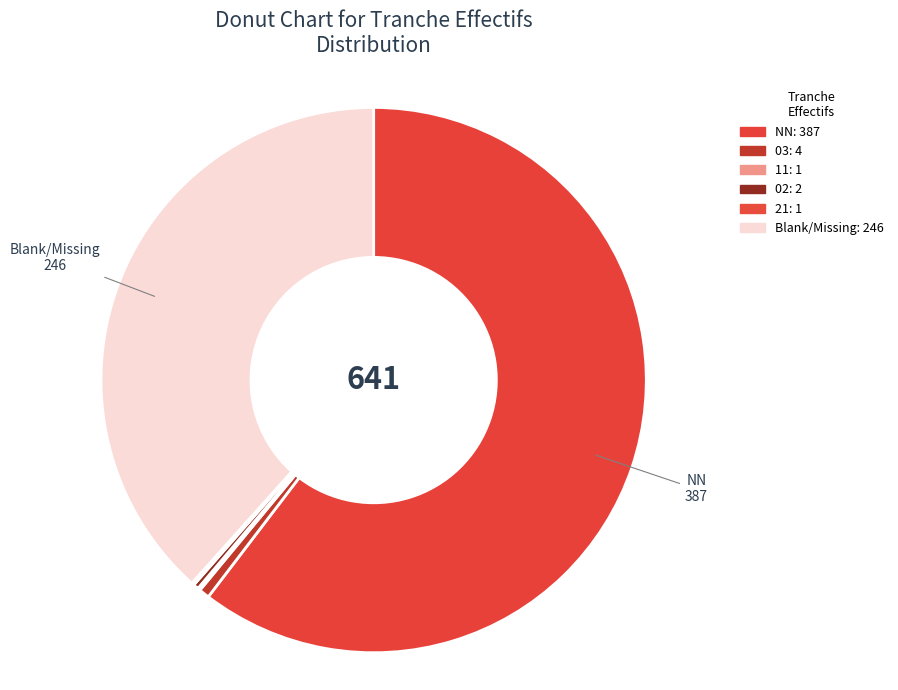

What is the largest slice in the pie chart?

NN